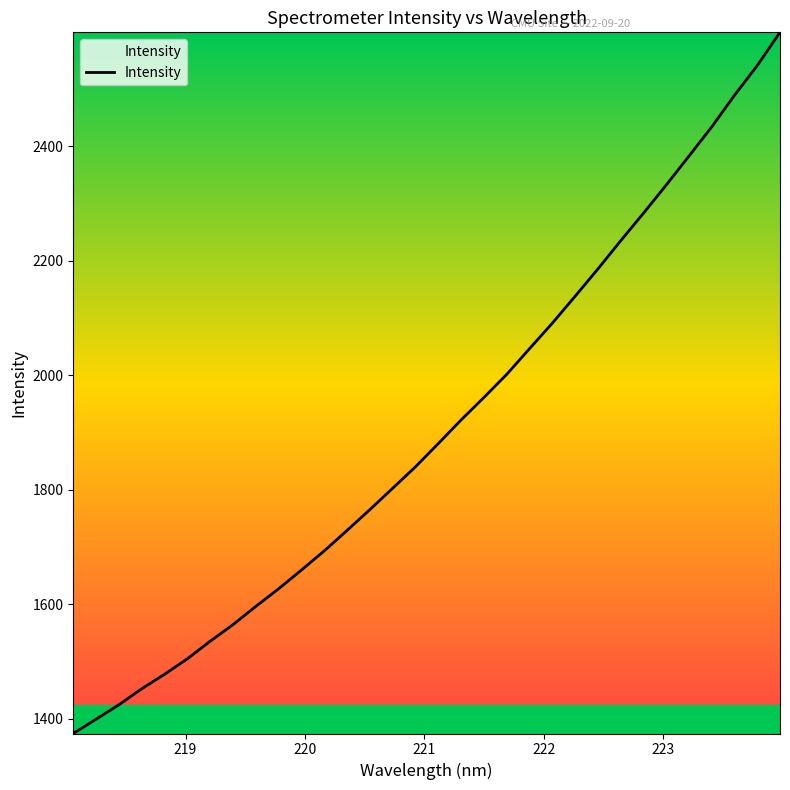

How many lines are shown in the chart?

1